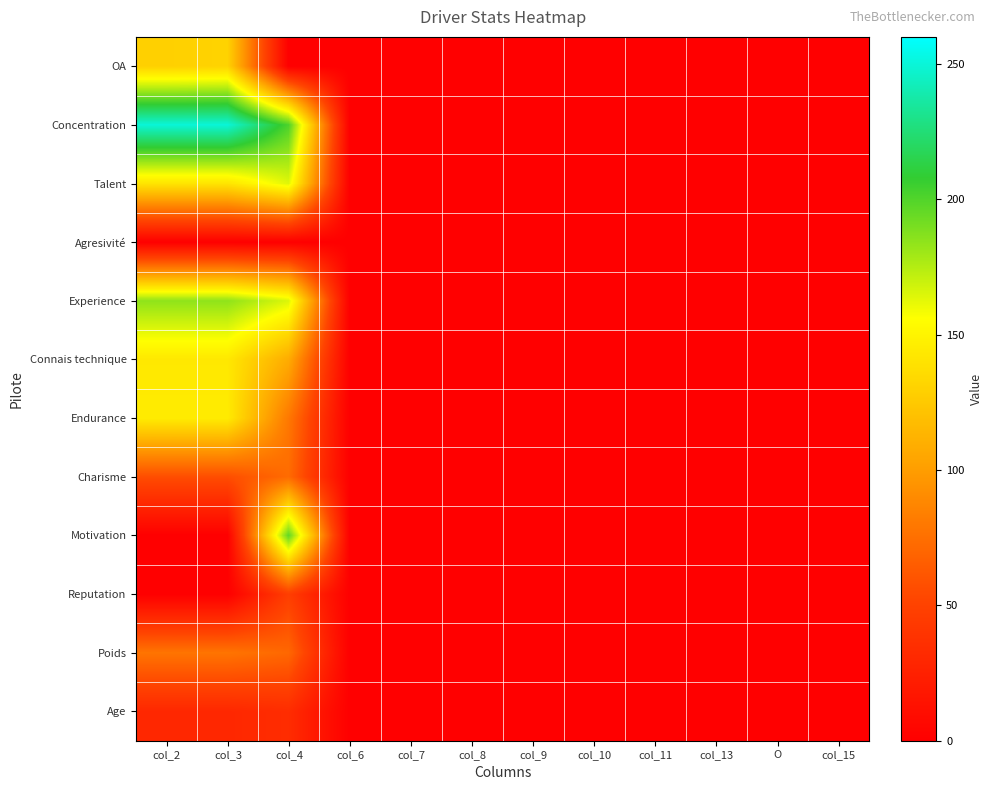

Reading left to right, extract all data points from this chart.

OA: col_2=129.3	col_3=130.9	col_4=0.0	col_6=0.0	col_7=0.0	col_8=0.0	col_9=0.0	col_10=0.0	col_11=0.0	col_13=0.0	O=0.0	col_15=0.0
Concentration: col_2=250.0	col_3=250.0	col_4=201.0	col_6=0.0	col_7=0.0	col_8=0.0	col_9=0.0	col_10=0.0	col_11=0.0	col_13=0.0	O=0.0	col_15=0.0
Talent: col_2=141.0	col_3=141.0	col_4=164.0	col_6=0.0	col_7=0.0	col_8=0.0	col_9=0.0	col_10=0.0	col_11=0.0	col_13=0.0	O=0.0	col_15=0.0
Agresivité: col_2=0.0	col_3=0.0	col_4=0.0	col_6=0.0	col_7=0.0	col_8=0.0	col_9=0.0	col_10=0.0	col_11=0.0	col_13=0.0	O=0.0	col_15=0.0
Experience: col_2=184.0	col_3=184.0	col_4=165.0	col_6=0.0	col_7=0.0	col_8=0.0	col_9=0.0	col_10=0.0	col_11=0.0	col_13=0.0	O=0.0	col_15=0.0
Connais technique: col_2=143.0	col_3=143.0	col_4=108.0	col_6=0.0	col_7=0.0	col_8=0.0	col_9=0.0	col_10=0.0	col_11=0.0	col_13=0.0	O=0.0	col_15=0.0
Endurance: col_2=145.0	col_3=145.0	col_4=80.0	col_6=0.0	col_7=0.0	col_8=0.0	col_9=0.0	col_10=0.0	col_11=0.0	col_13=0.0	O=0.0	col_15=0.0
Charisme: col_2=57.0	col_3=57.0	col_4=73.0	col_6=0.0	col_7=0.0	col_8=0.0	col_9=0.0	col_10=0.0	col_11=0.0	col_13=0.0	O=0.0	col_15=0.0
Motivation: col_2=0.0	col_3=0.0	col_4=196.0	col_6=0.0	col_7=0.0	col_8=0.0	col_9=0.0	col_10=0.0	col_11=0.0	col_13=0.0	O=0.0	col_15=0.0
Reputation: col_2=0.0	col_3=0.0	col_4=47.0	col_6=0.0	col_7=0.0	col_8=0.0	col_9=0.0	col_10=0.0	col_11=0.0	col_13=0.0	O=0.0	col_15=0.0
Poids: col_2=78.0	col_3=78.0	col_4=71.0	col_6=0.0	col_7=0.0	col_8=0.0	col_9=0.0	col_10=0.0	col_11=0.0	col_13=0.0	O=0.0	col_15=0.0
Age: col_2=30.0	col_3=30.0	col_4=34.0	col_6=0.0	col_7=0.0	col_8=0.0	col_9=0.0	col_10=0.0	col_11=0.0	col_13=0.0	O=0.0	col_15=0.0